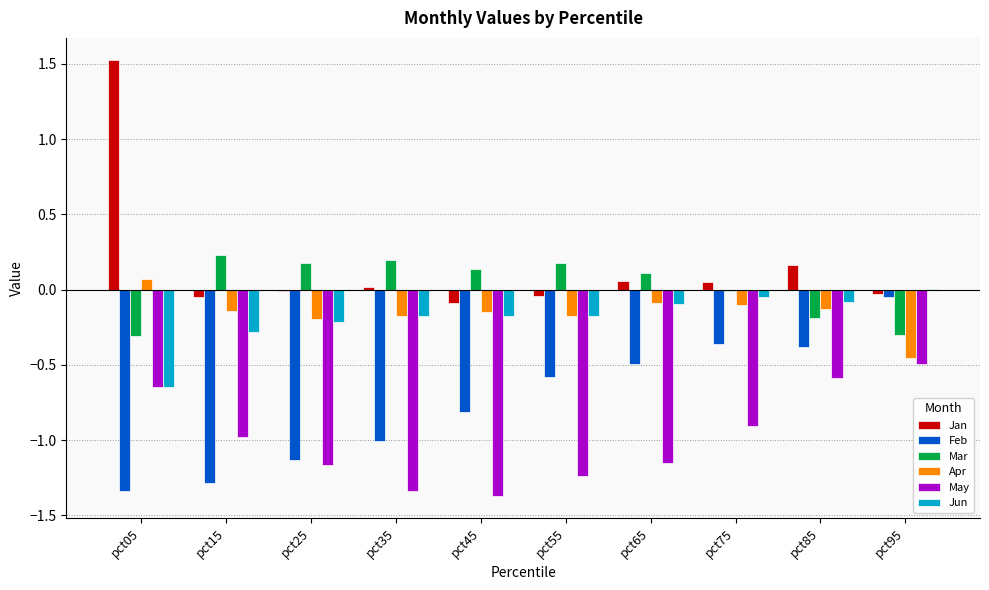

Which series has the largest total across all categories?

Jan